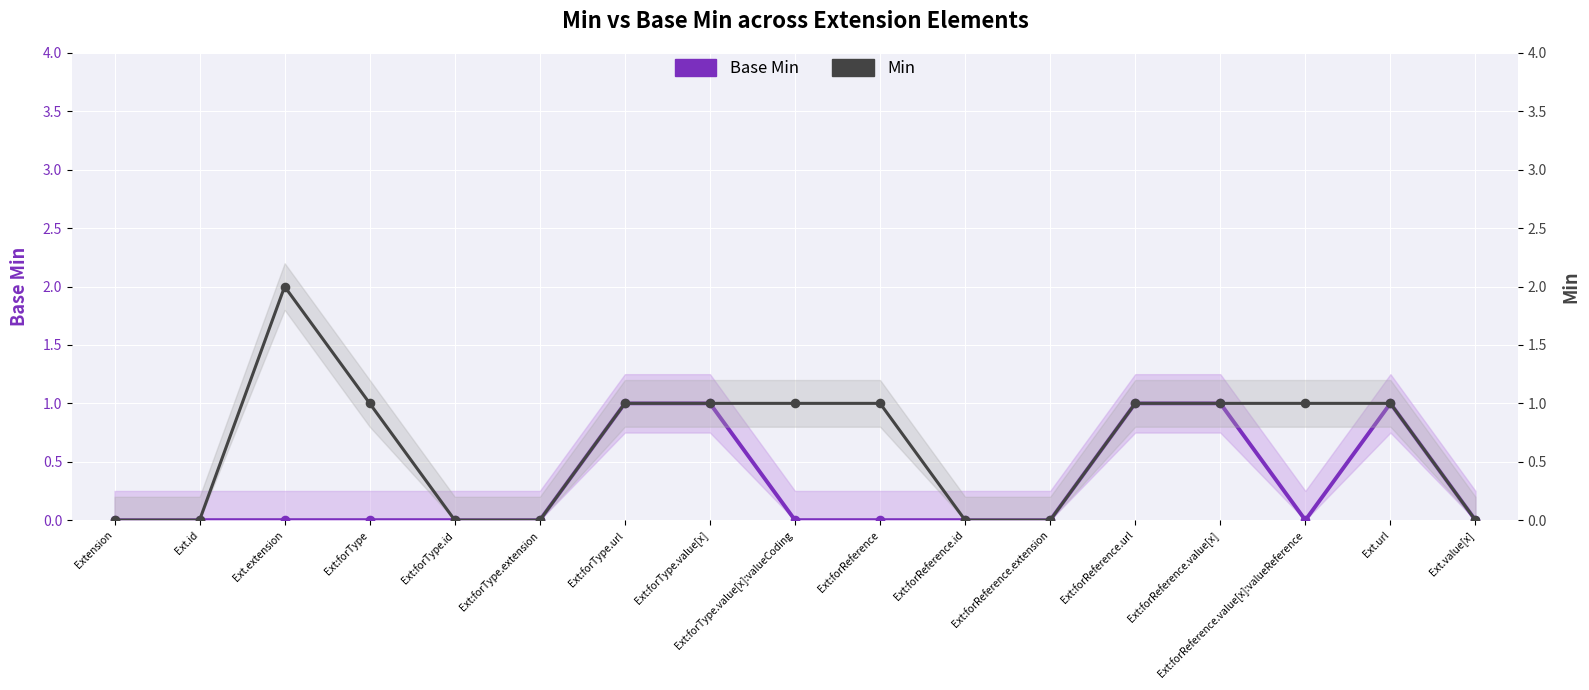

What are all the series names shown in the legend?

Base Min, Min